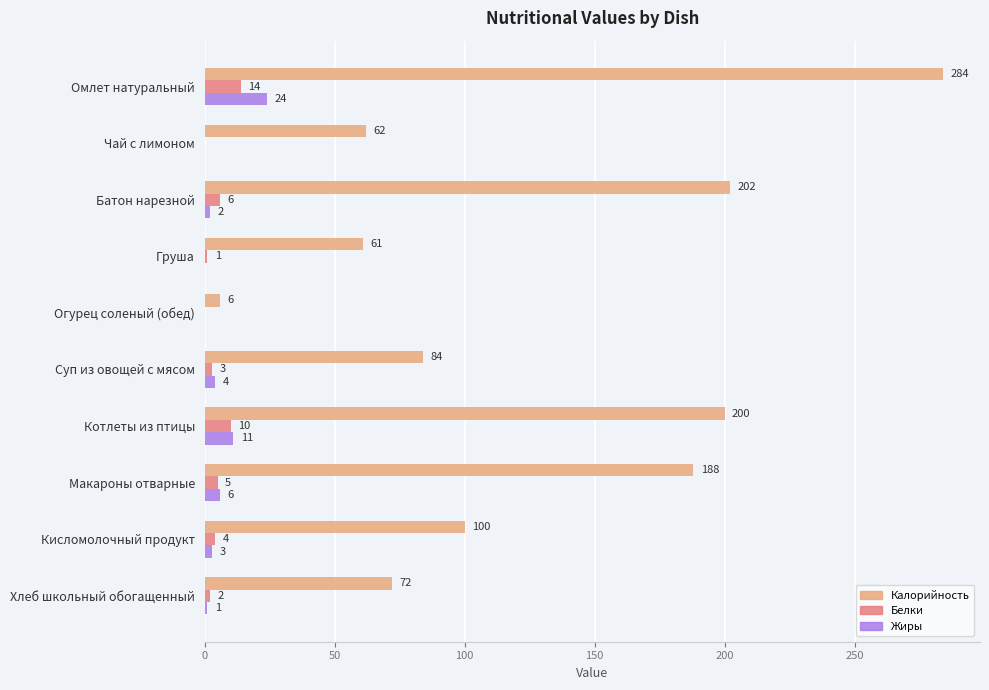

What are all the series names shown in the legend?

Калорийность, Белки, Жиры